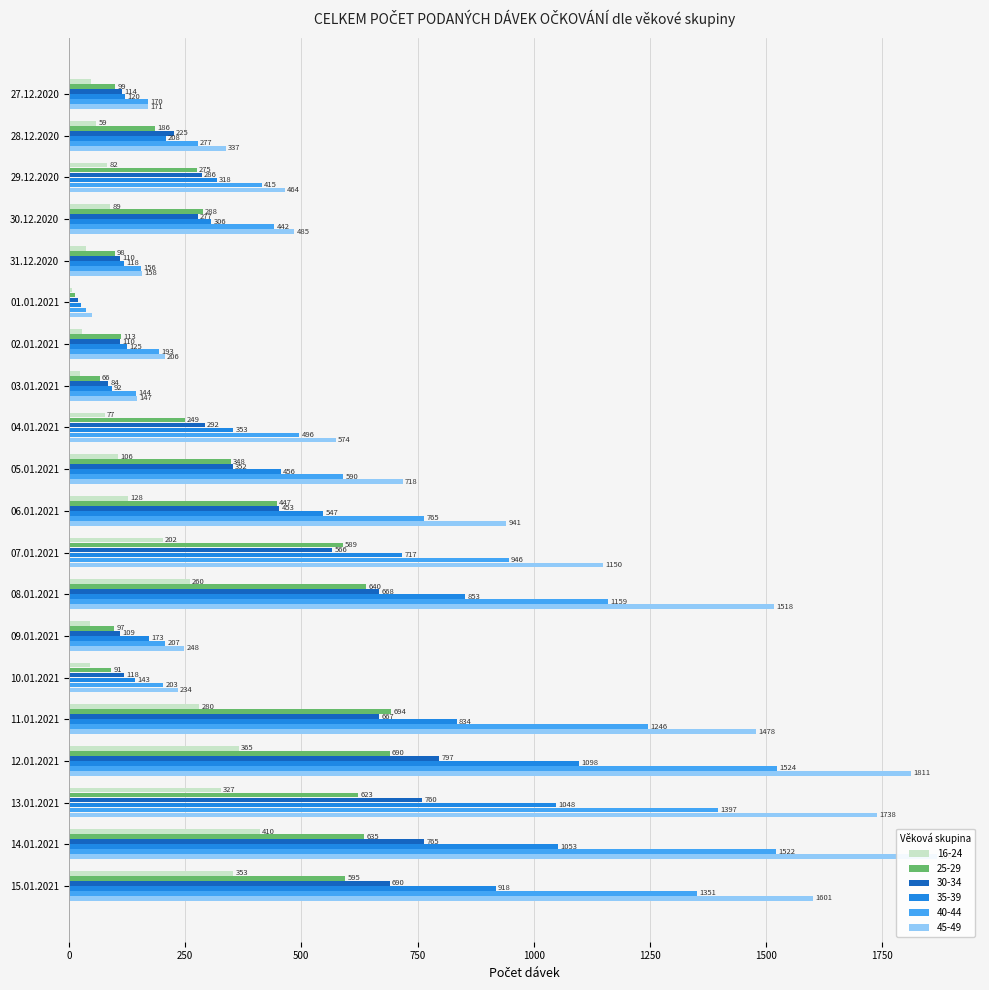

Rank the categories by 35-39 value from highest to lowest.

12.01.2021, 14.01.2021, 13.01.2021, 15.01.2021, 08.01.2021, 11.01.2021, 07.01.2021, 06.01.2021, 05.01.2021, 04.01.2021, 29.12.2020, 30.12.2020, 28.12.2020, 09.01.2021, 10.01.2021, 02.01.2021, 27.12.2020, 31.12.2020, 03.01.2021, 01.01.2021